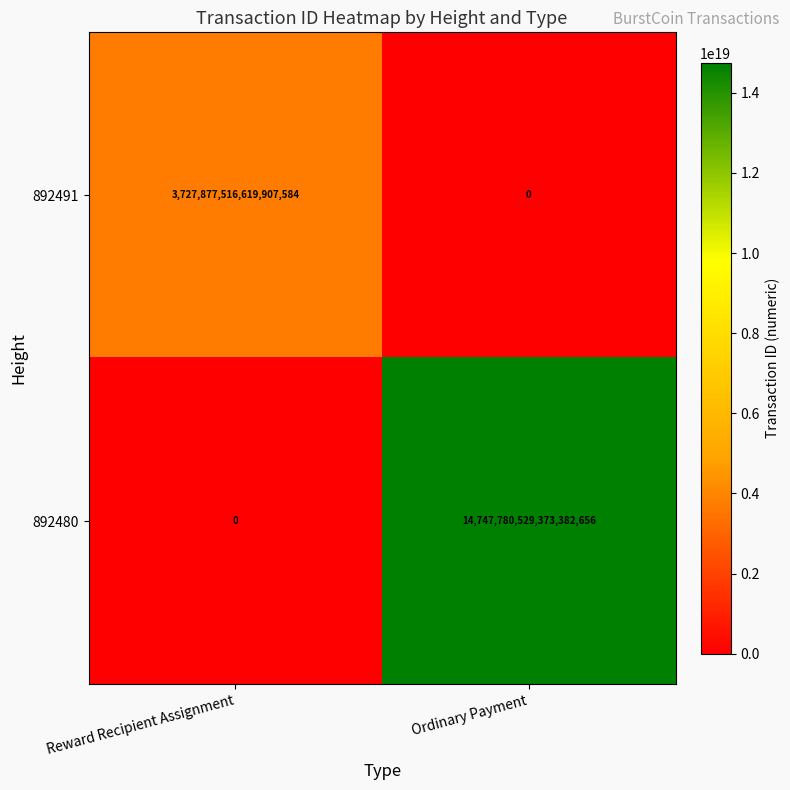

Rank the categories by 892480 value from highest to lowest.

Ordinary Payment, Reward Recipient Assignment